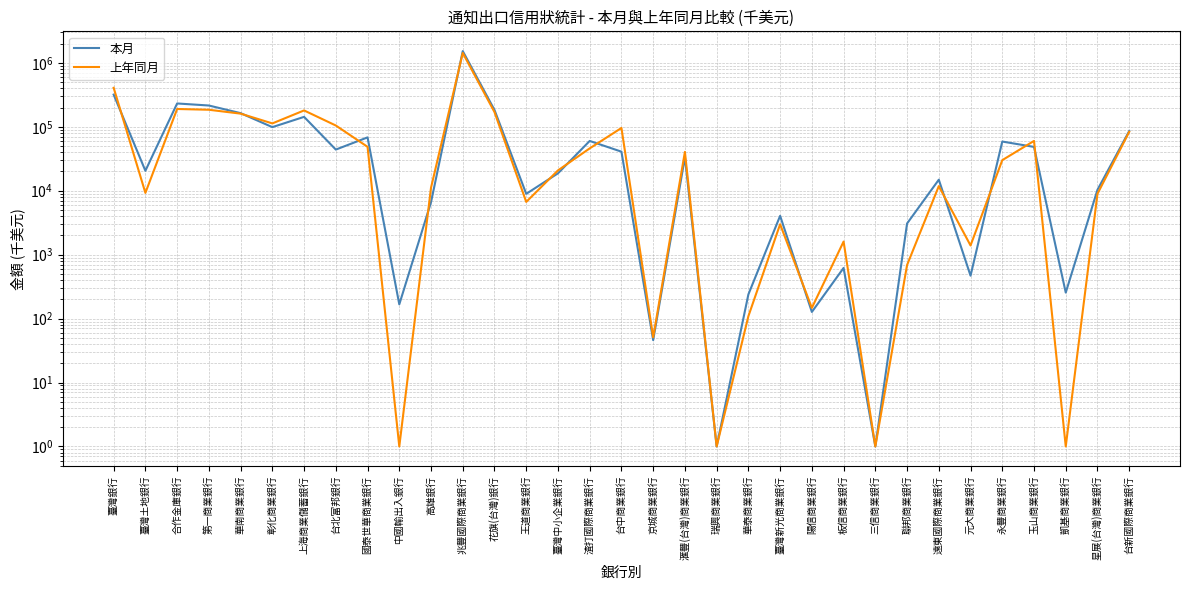

True or false: 本月 has a value of 1 at 瑞興商業銀行.

True